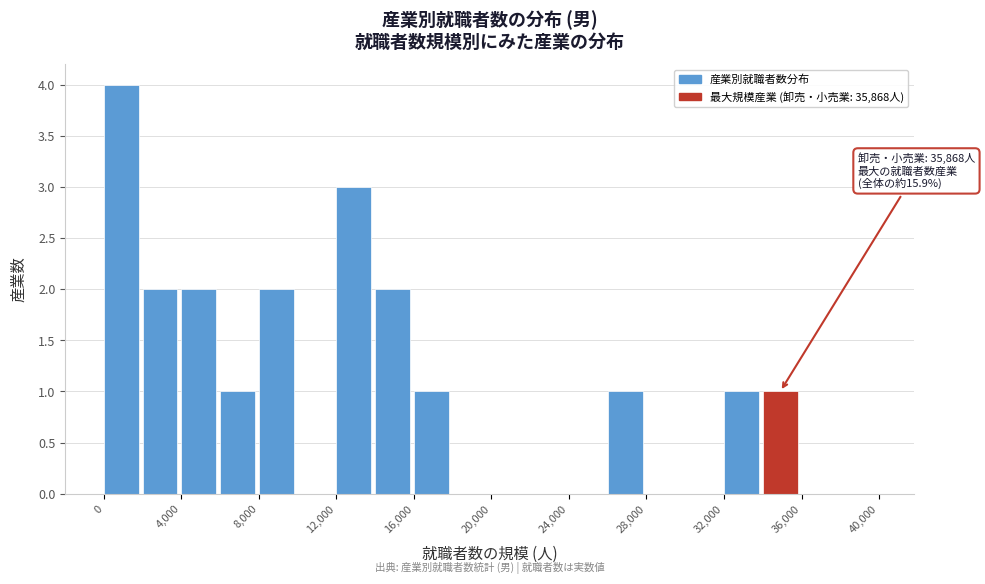

Over which range of the x-axis is the bar tallest?

0 to 2000